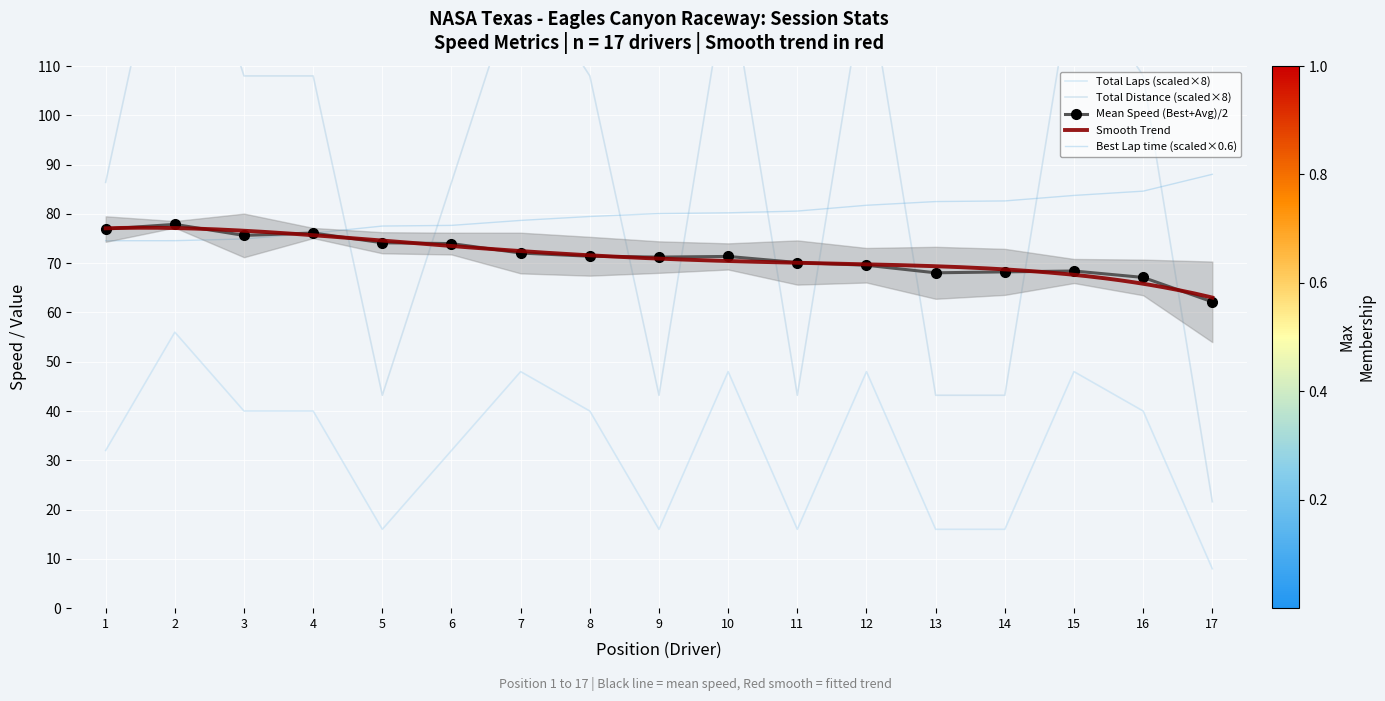

What is the sum of all Total Time values?

560.0